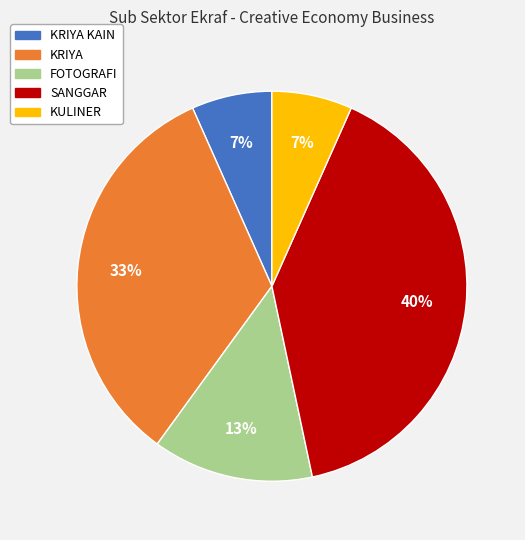

To the nearest percent, what is the average slice percentage?

20%